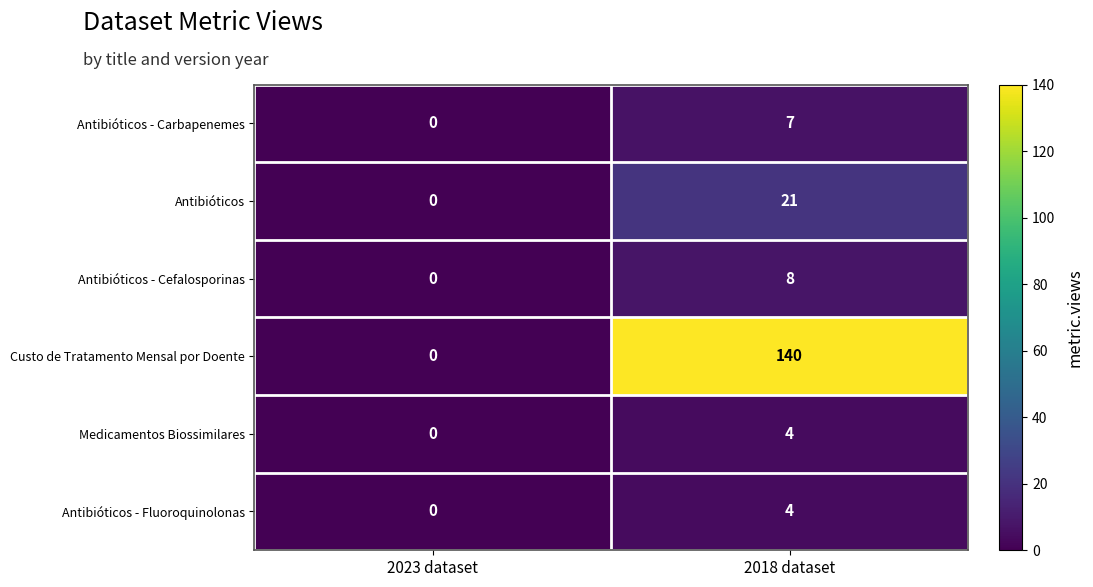

Reading left to right, transcribe all the data shown in this chart.

Antibióticos - Carbapenemes: 2023 dataset=0	2018 dataset=7
Antibióticos: 2023 dataset=0	2018 dataset=21
Antibióticos - Cefalosporinas: 2023 dataset=0	2018 dataset=8
Custo de Tratamento Mensal por Doente: 2023 dataset=0	2018 dataset=140
Medicamentos Biossimilares: 2023 dataset=0	2018 dataset=4
Antibióticos - Fluoroquinolonas: 2023 dataset=0	2018 dataset=4